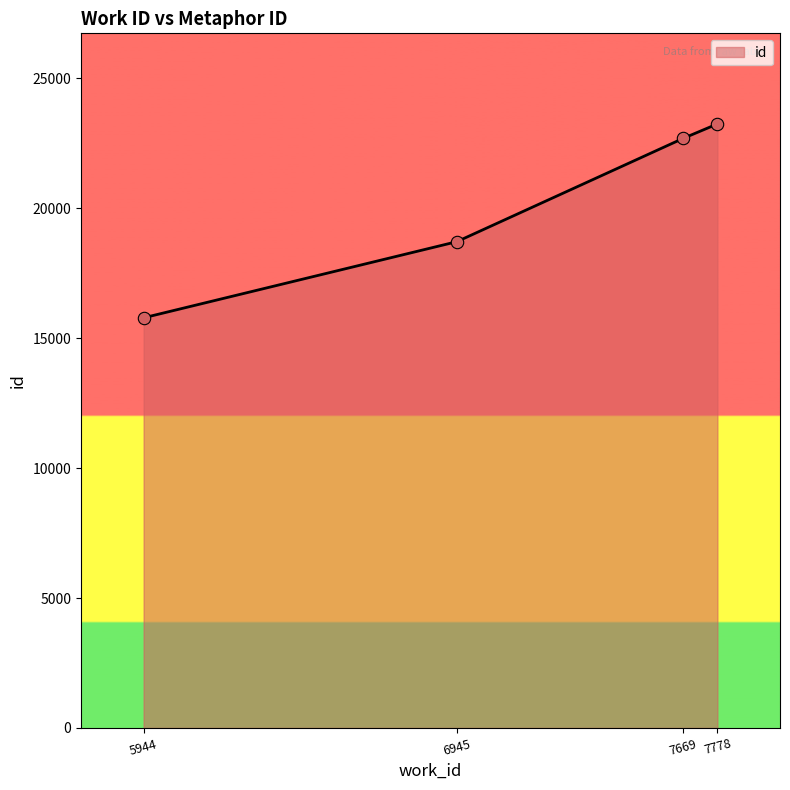

Approximately how many times larger is the value at 6945 compared to 7778?

0.8